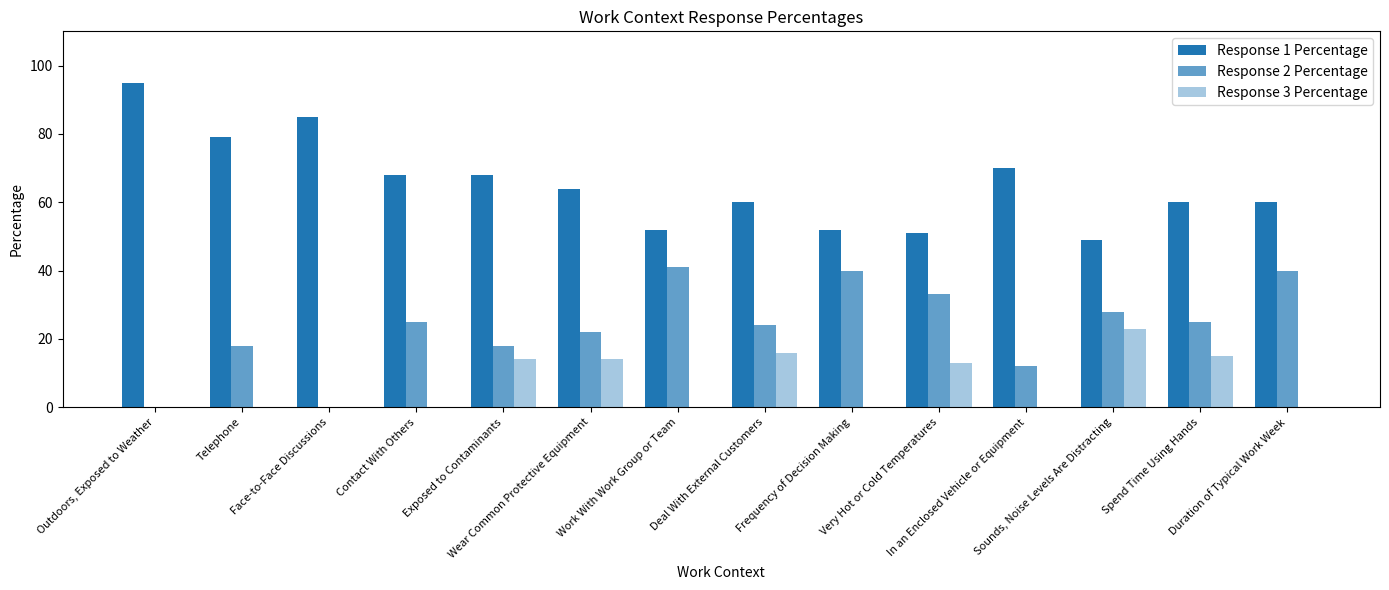

Is it true that Response 1 Percentage equals 68 at Exposed to Contaminants?

True